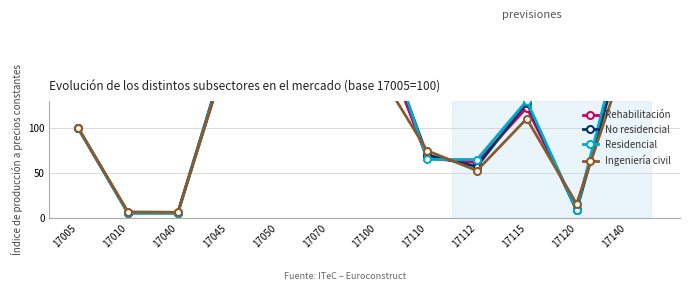

What is the spread (max minus min) of values at 17010?

1.6